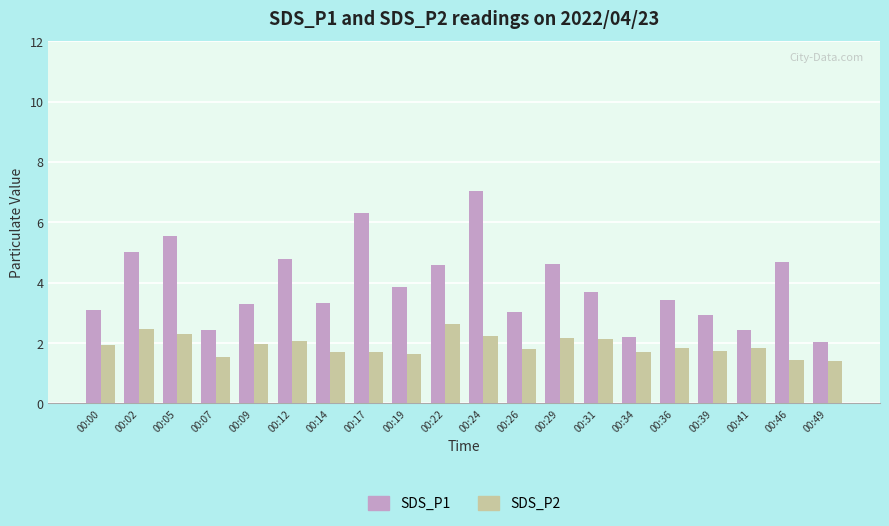

How many categories are shown in the chart?

20